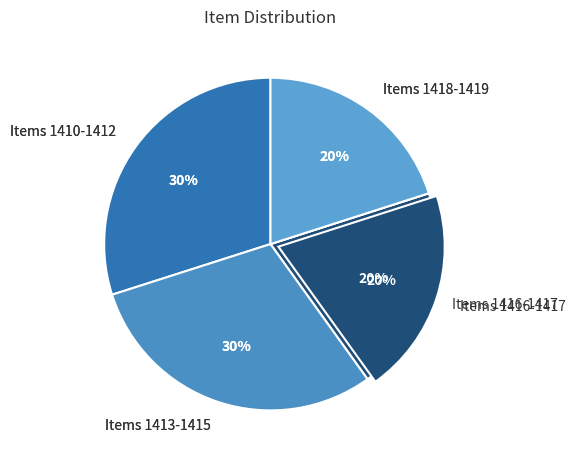

Approximately how many times larger is the value at Item 1411 compared to Item 1415?

1.0